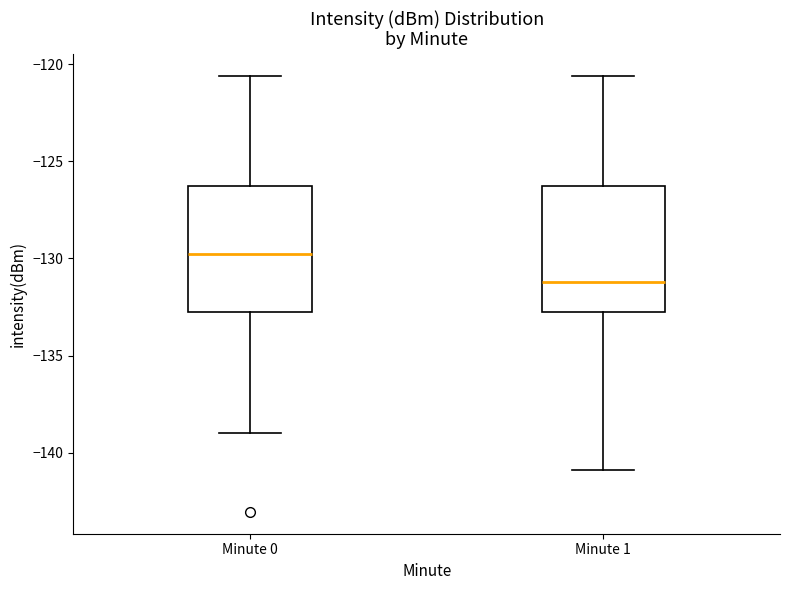

Where does the median line of the box for Minute 0 sit on the y-axis? The values are not printed on the chart, so give them approximately, as read against the axis.

-130.0